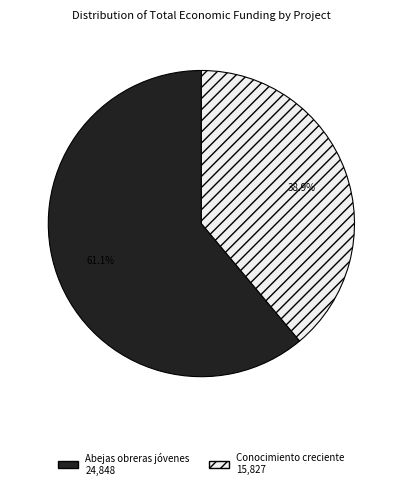

What is the total percentage of Conocimiento creciente 15,827 and Abejas obreras jóvenes 24,848?

100.0%